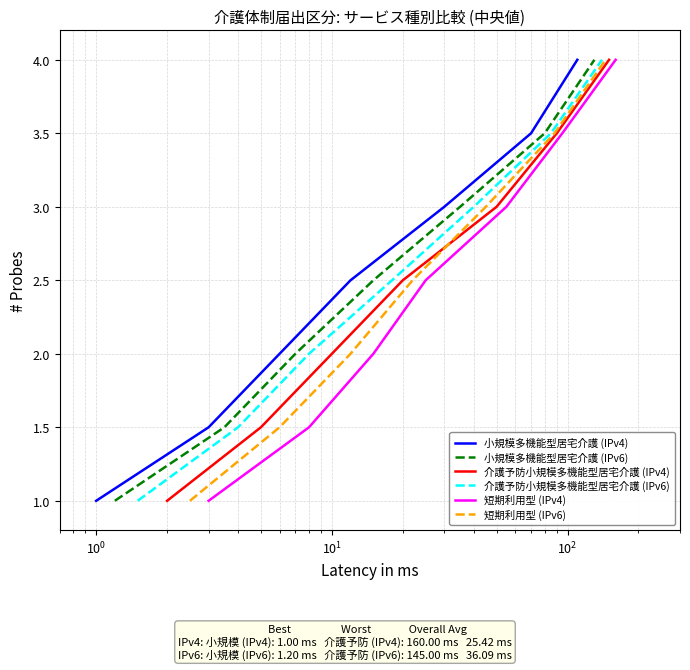

Between $\mathdefault{10^{1}}$ and $\mathdefault{10^{-2}}$, which is larger?

$\mathdefault{10^{1}}$